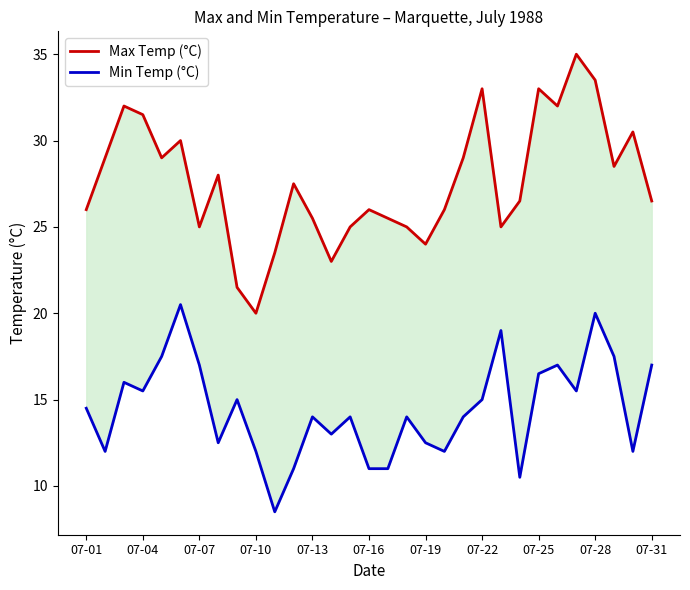

Which series has the largest total across all categories?

Max Temp (°C)